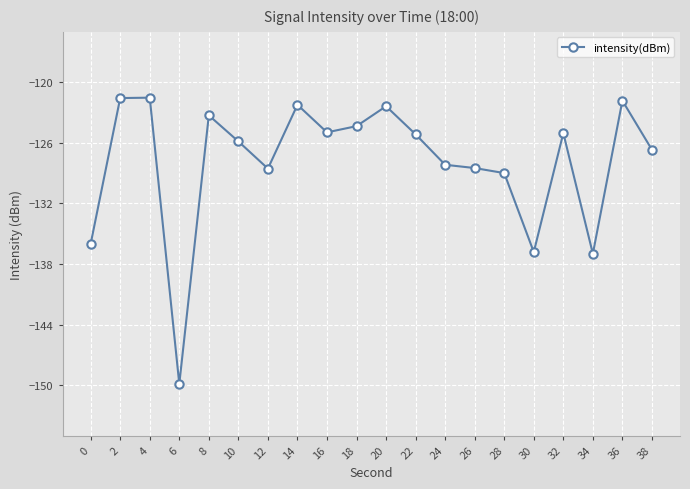

Which label corresponds to the smallest value in the chart?

6